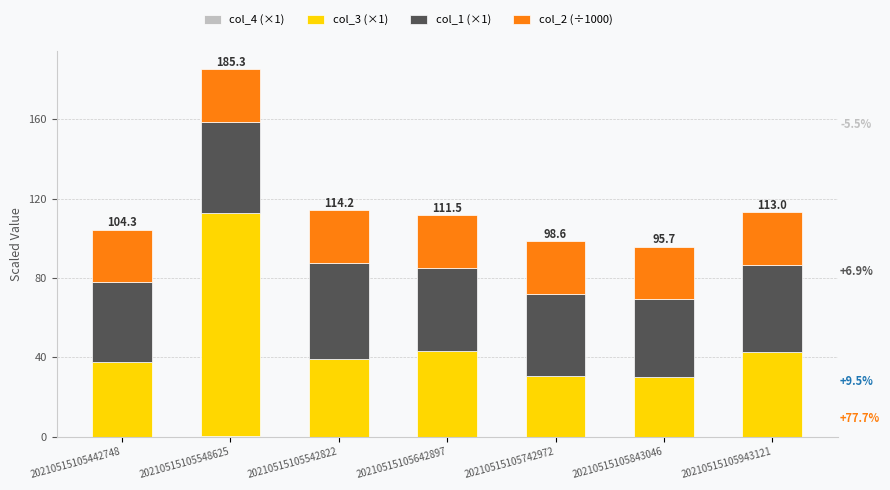

At which category is the sum across all series the highest?

20210515105548625